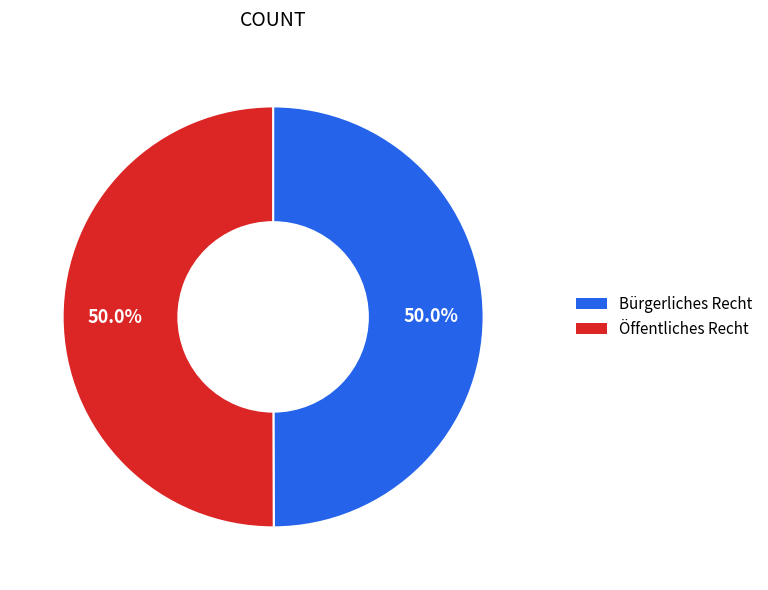

How much of the chart is everything except Öffentliches Recht?

50.0%